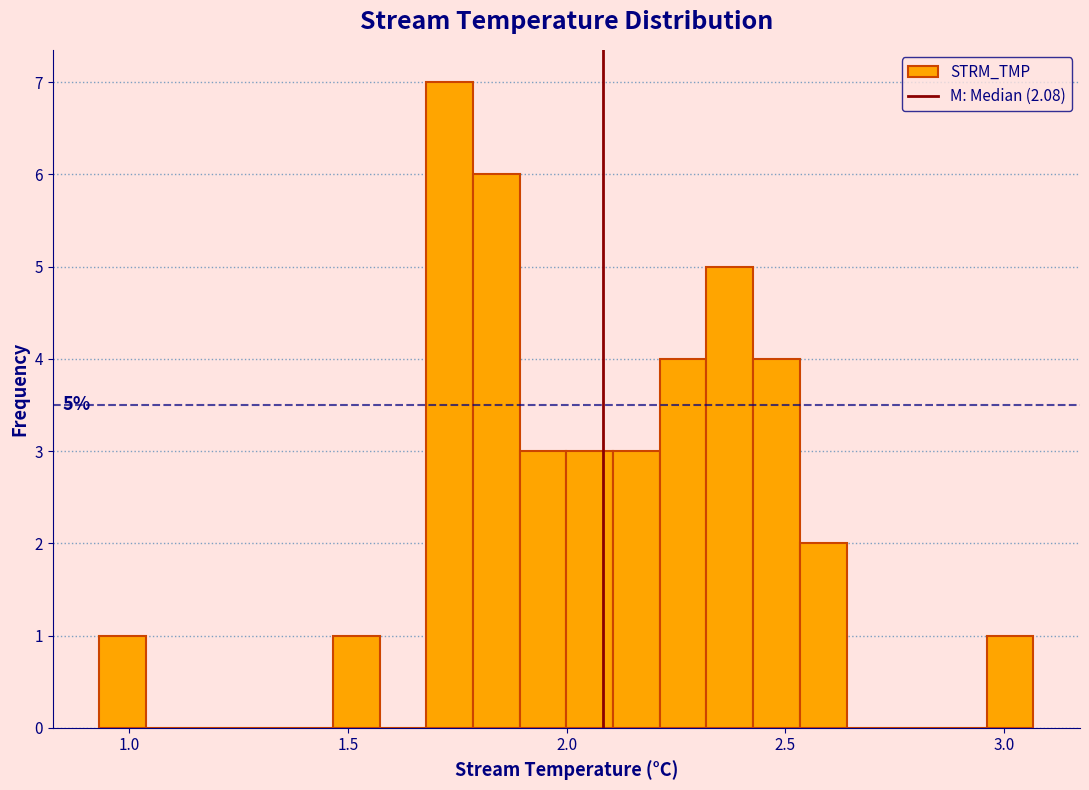

Around what value on the x-axis is the tallest bar? Give the approximate position of its centre, as read against the axis.

1.75